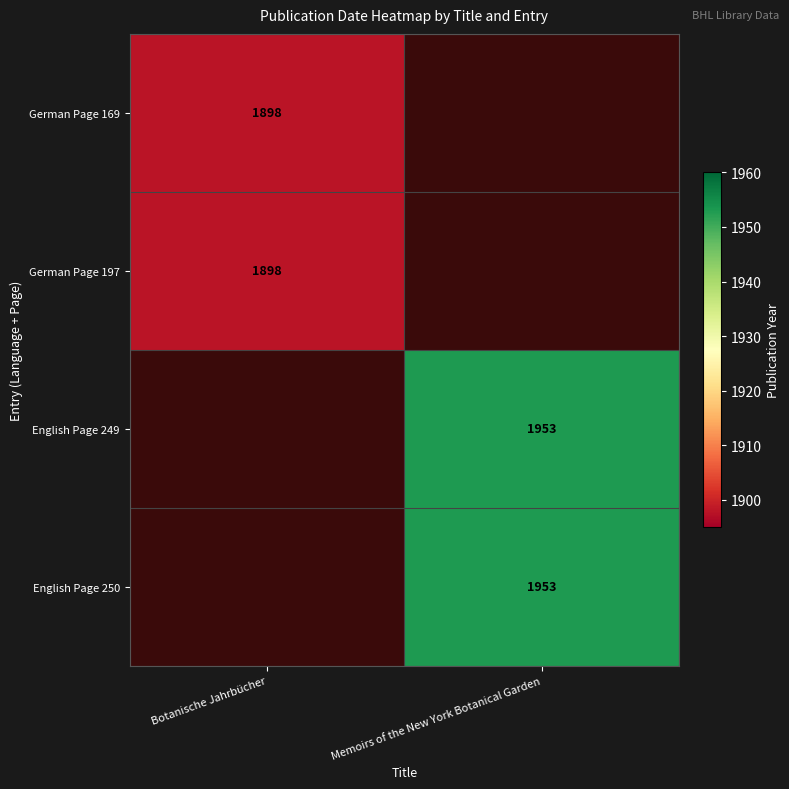

What is the maximum value shown in the chart?

1953.0